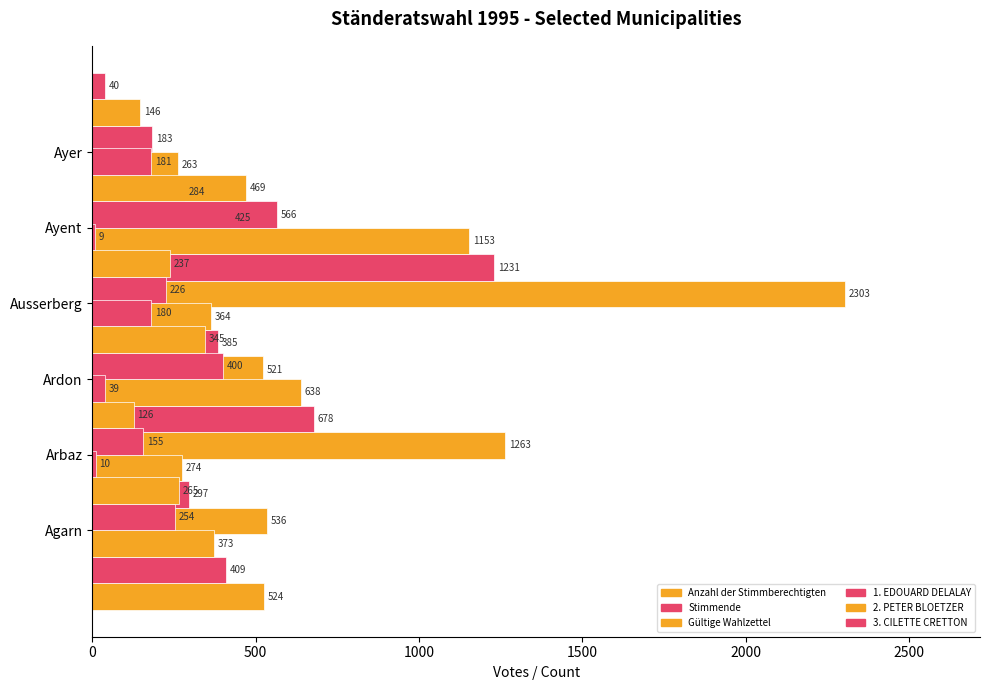

Count the number of data series in this chart.

6